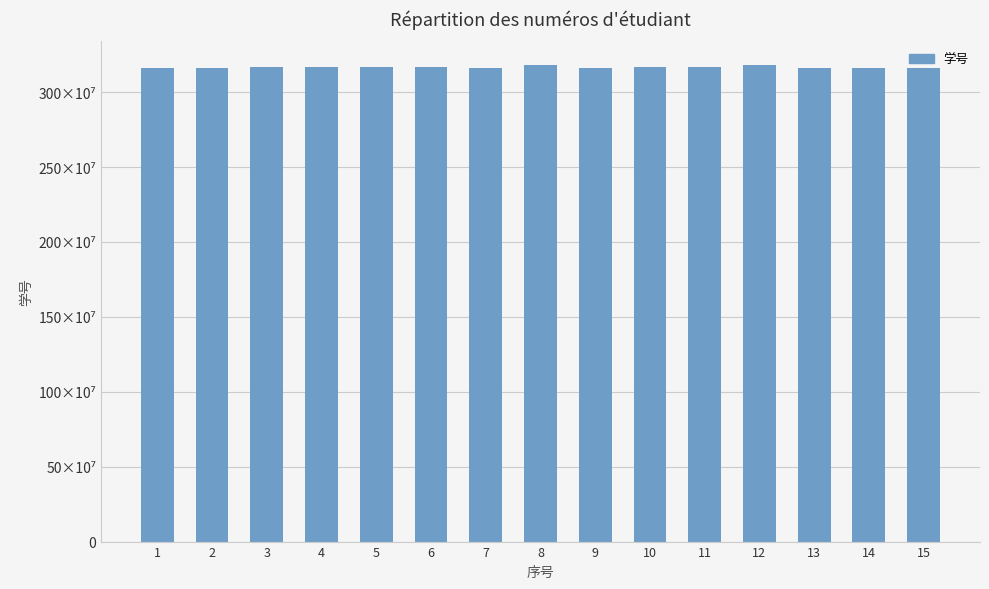

Does the chart contain any negative values?

No